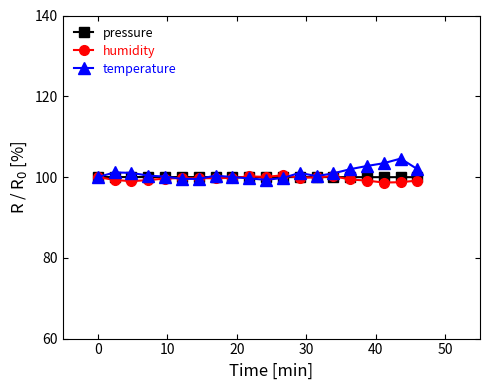

True or false: humidity has more than 2 points higher than both neighbors.

True